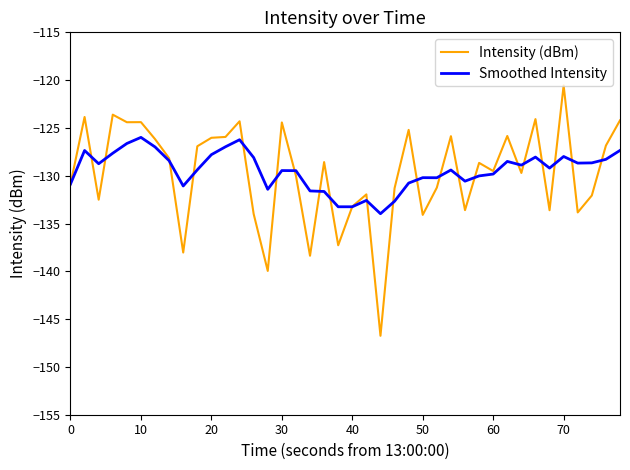

What is the maximum value shown in the chart?

-120.6